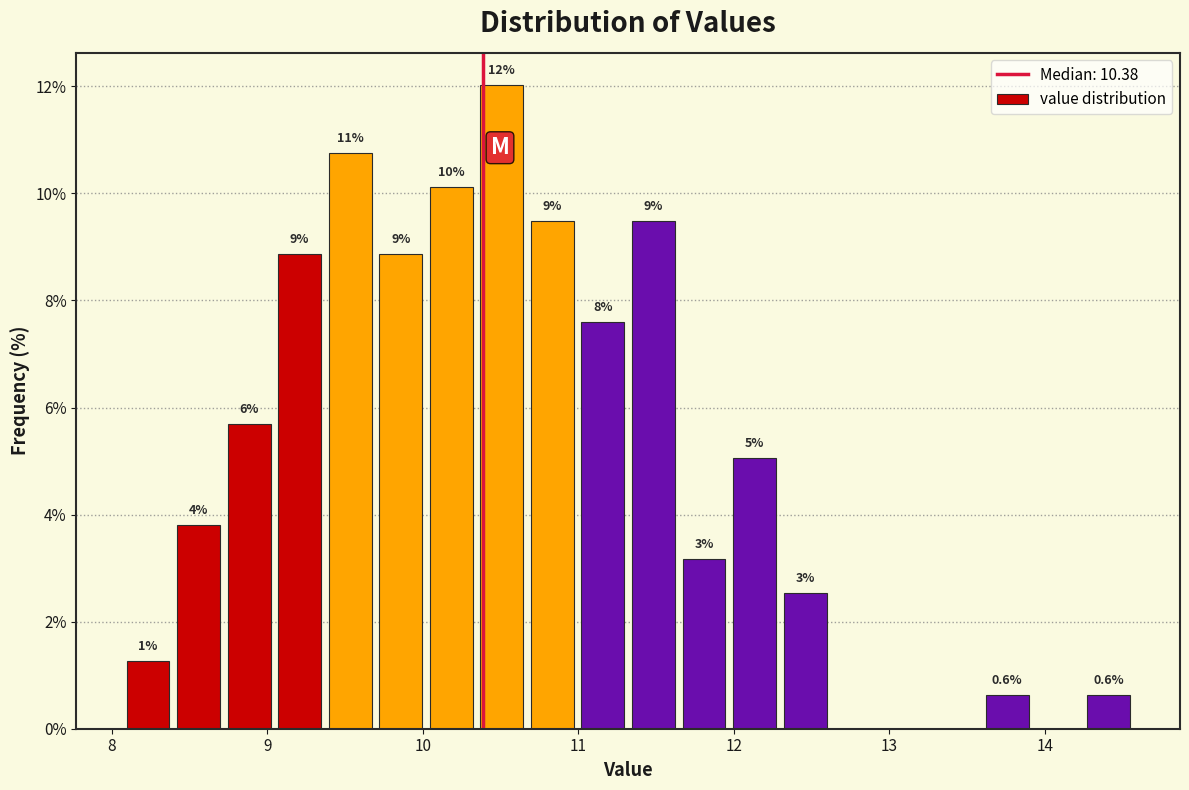

Around what value on the x-axis is the tallest bar? Give the approximate position of its centre, as read against the axis.

10.5